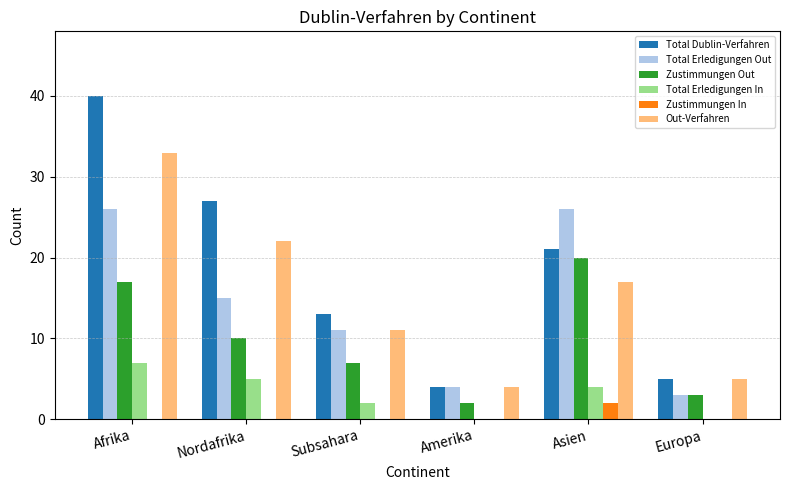

Count the Total Erledigungen In values in the range 0 to 5.

5